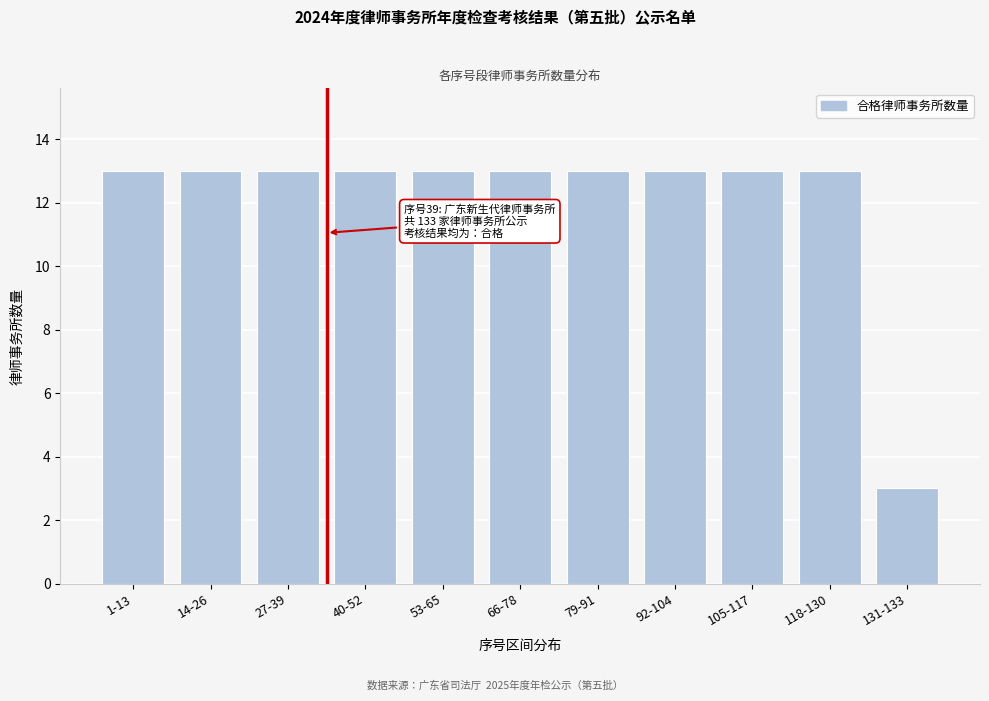

Reading right to left, what are all the values shown in this chart?

3	13	13	13	13	13	13	13	13	13	13